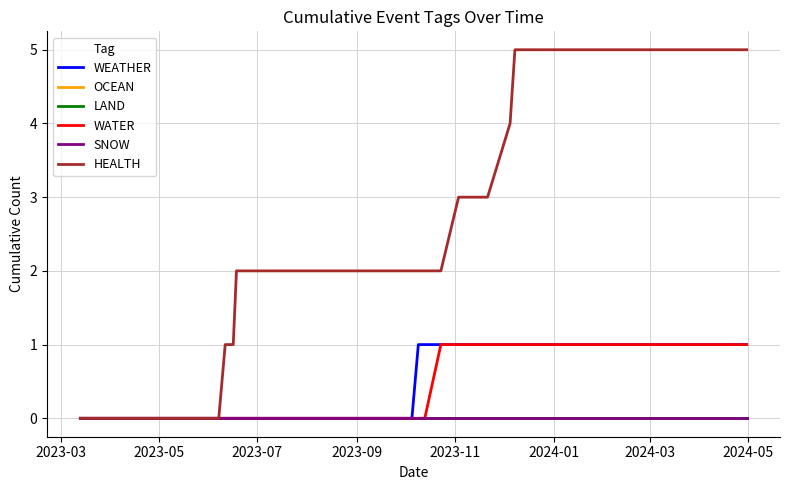

Is it true that WEATHER equals 2 at 37?

False